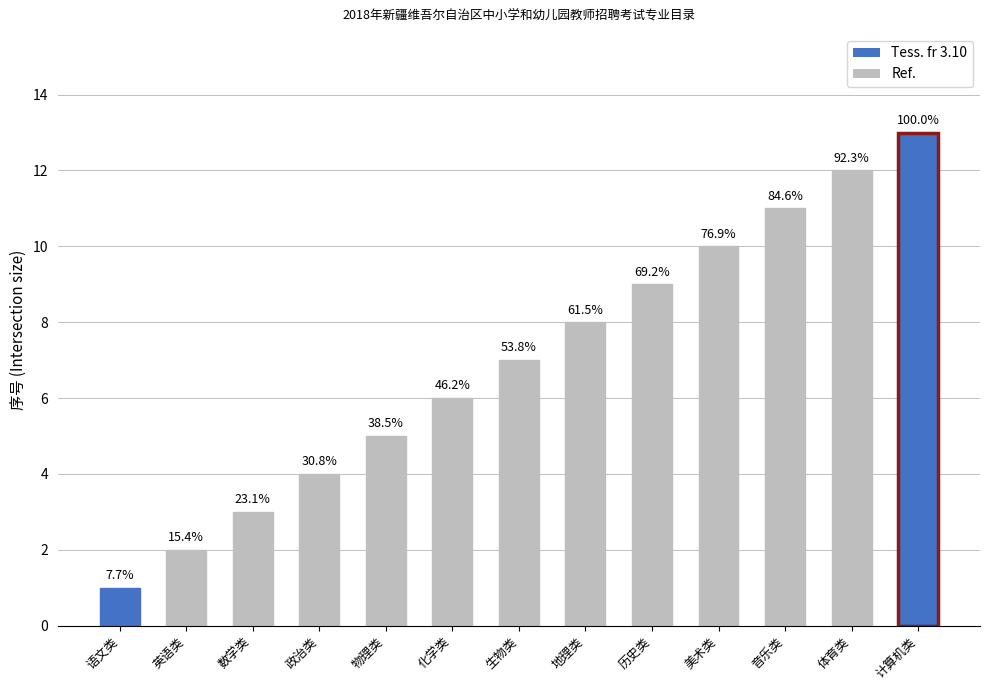

Which has a higher value, 美术类 or 生物类?

美术类